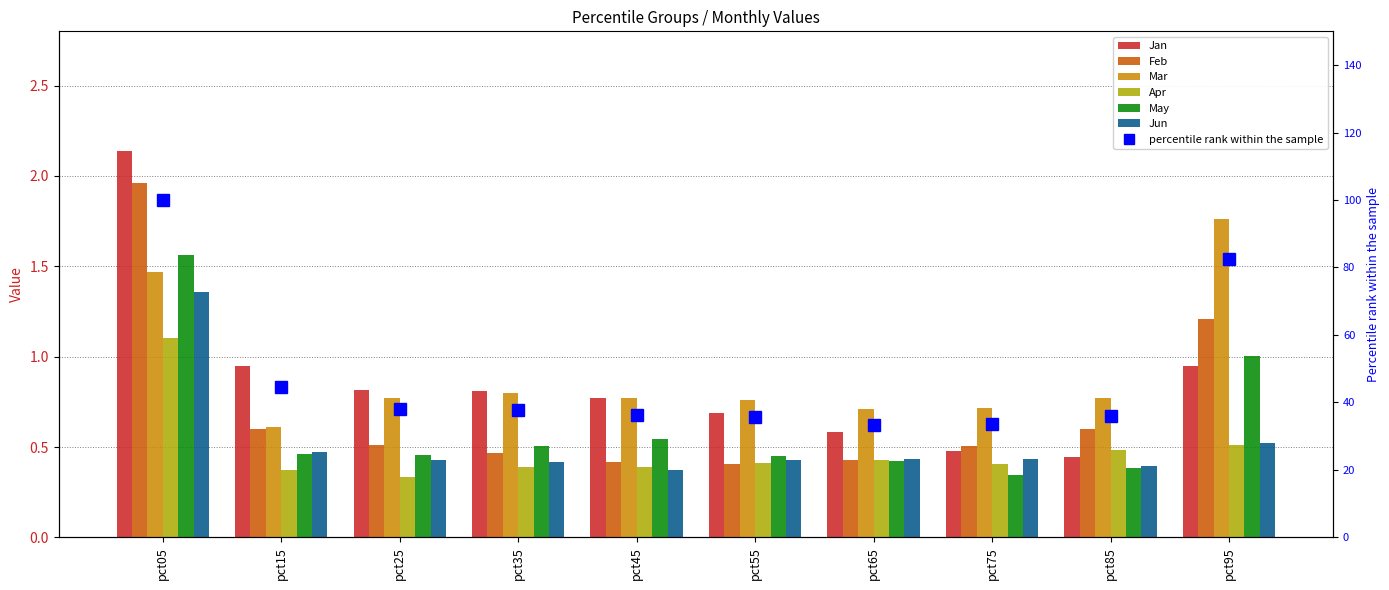

The Feb series shows 0.5 at pct25. True or false?

True